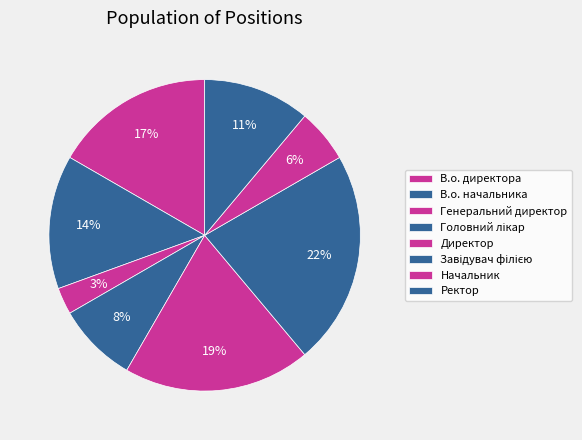

To the nearest percent, what portion does Ректор represent?

11%